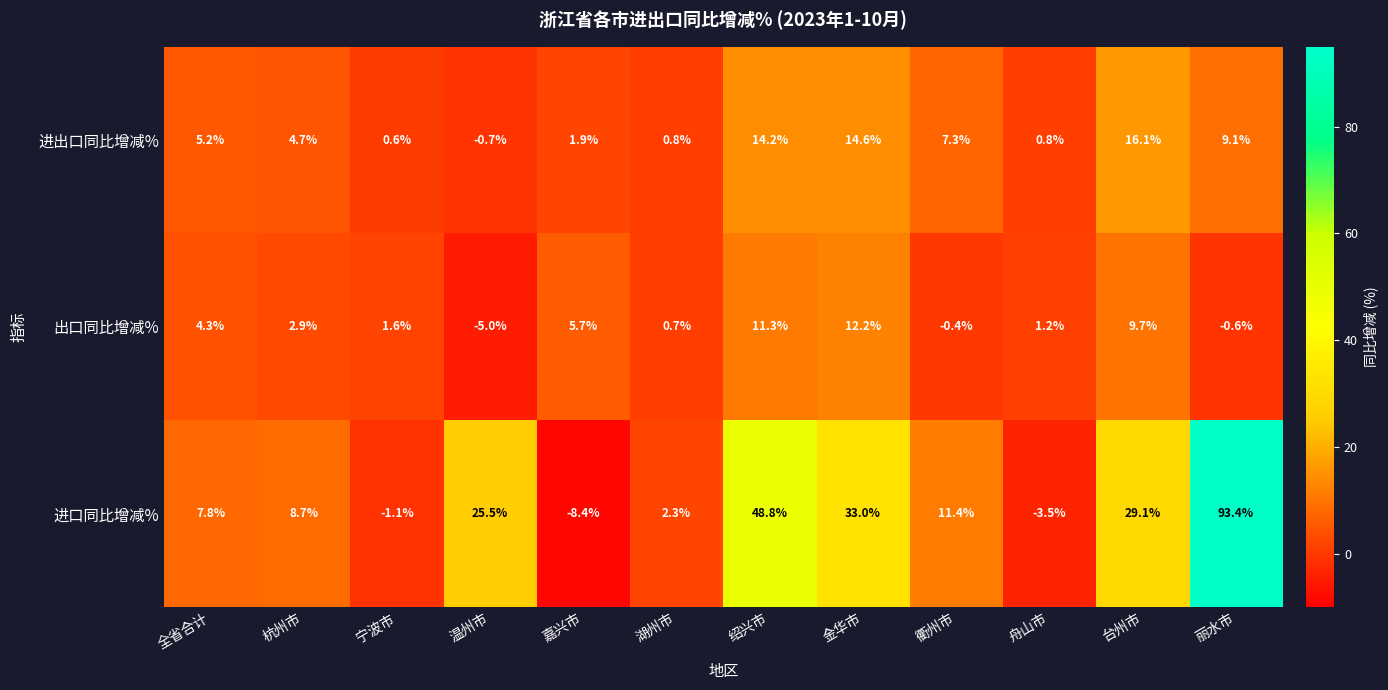

Rank the series at 温州市 from highest to lowest value.

进口同比增减%, 进出口同比增减%, 出口同比增减%